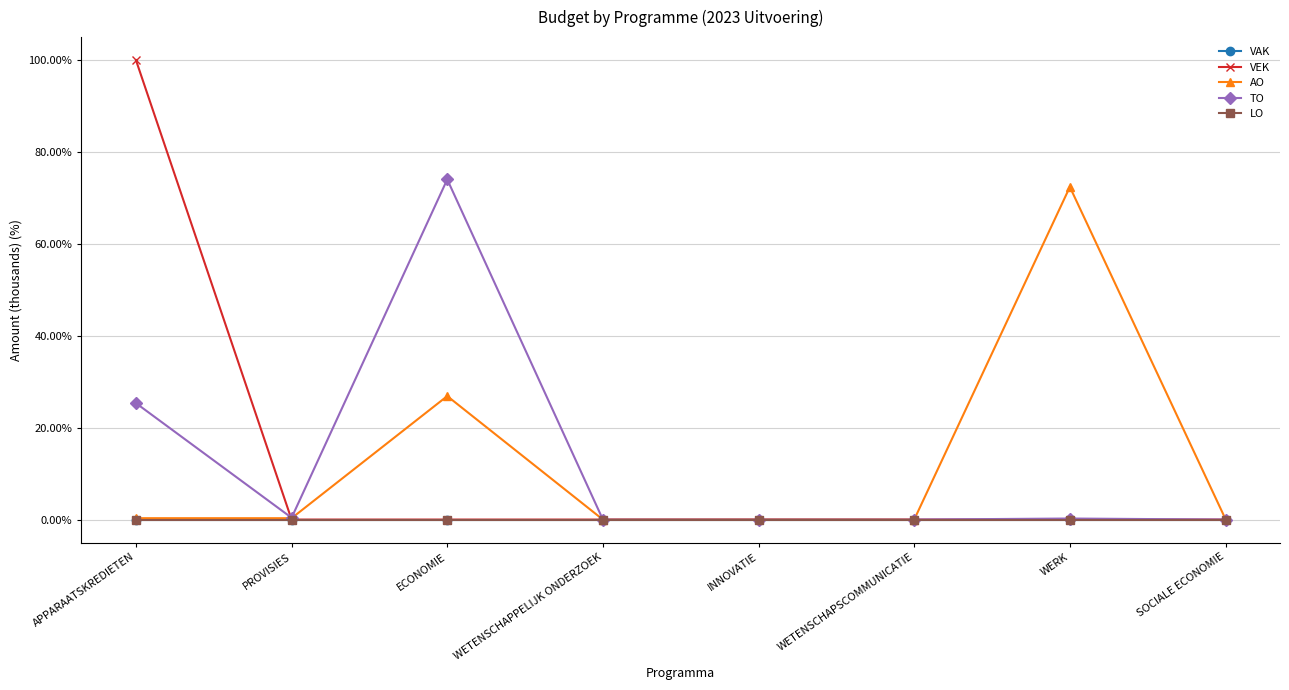

Does the chart have visible grid lines?

Yes